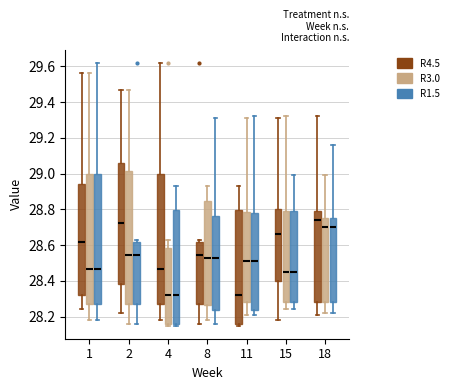

Reading left to right, read every box against the y-axis: the position of its median line, the range the box covers, and the ends of its whiskers. The values are not printed on the chart, so give them approximately, as read against the axis.

1 (R4.5): median 28.62, box 28.32 to 28.94, whiskers 28.24 to 29.56
1 (R3.0): median 28.46, box 28.28 to 29.00, whiskers 28.18 to 29.56
1 (R1.5): median 28.46, box 28.28 to 29.00, whiskers 28.18 to 29.62
2 (R4.5): median 28.72, box 28.38 to 29.06, whiskers 28.22 to 29.48
2 (R3.0): median 28.54, box 28.28 to 29.02, whiskers 28.16 to 29.48
2 (R1.5): median 28.54, box 28.28 to 28.62, whiskers 28.16 to 28.64
4 (R4.5): median 28.46, box 28.28 to 29.00, whiskers 28.18 to 29.62
4 (R3.0): median 28.32, box 28.16 to 28.58, whiskers 28.16 (just below the box's lower edge) to 28.64
4 (R1.5): median 28.32, box 28.16 to 28.80, whiskers 28.16 (just below the box's lower edge) to 28.94
8 (R4.5): median 28.54, box 28.28 to 28.62, whiskers 28.16 to 28.64
8 (R3.0): median 28.54, box 28.26 to 28.84, whiskers 28.18 to 28.94
8 (R1.5): median 28.54, box 28.24 to 28.76, whiskers 28.16 to 29.32
11 (R4.5): median 28.32, box 28.16 to 28.80, whiskers 28.16 (just below the box's lower edge) to 28.94
11 (R3.0): median 28.52, box 28.28 to 28.78, whiskers 28.22 to 29.32
11 (R1.5): median 28.52, box 28.24 to 28.78, whiskers 28.22 to 29.32
15 (R4.5): median 28.66, box 28.40 to 28.80, whiskers 28.18 to 29.32
15 (R3.0): median 28.46, box 28.28 to 28.80, whiskers 28.24 to 29.32
15 (R1.5): median 28.46, box 28.28 to 28.80, whiskers 28.24 to 29.00
18 (R4.5): median 28.74, box 28.28 to 28.80, whiskers 28.22 to 29.32
18 (R3.0): median 28.70, box 28.28 to 28.76, whiskers 28.22 to 29.00
18 (R1.5): median 28.70, box 28.28 to 28.76, whiskers 28.22 to 29.16